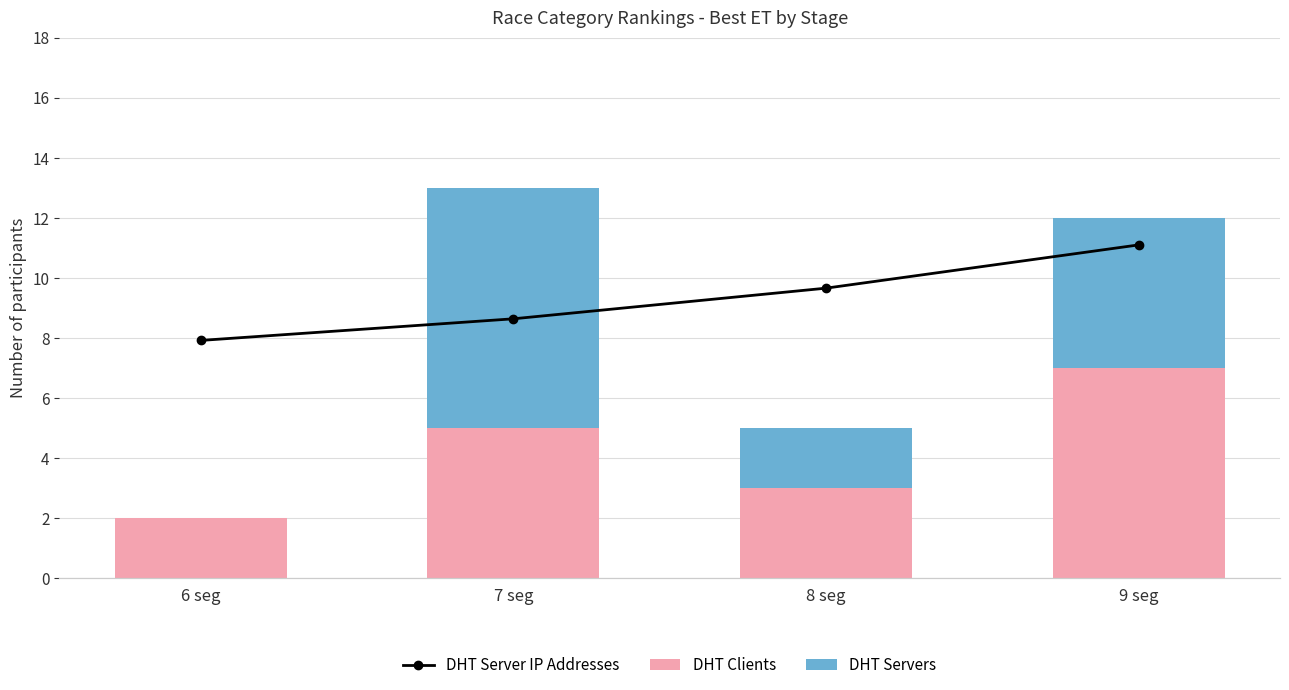

Which label corresponds to the smallest value in the chart?

6 seg